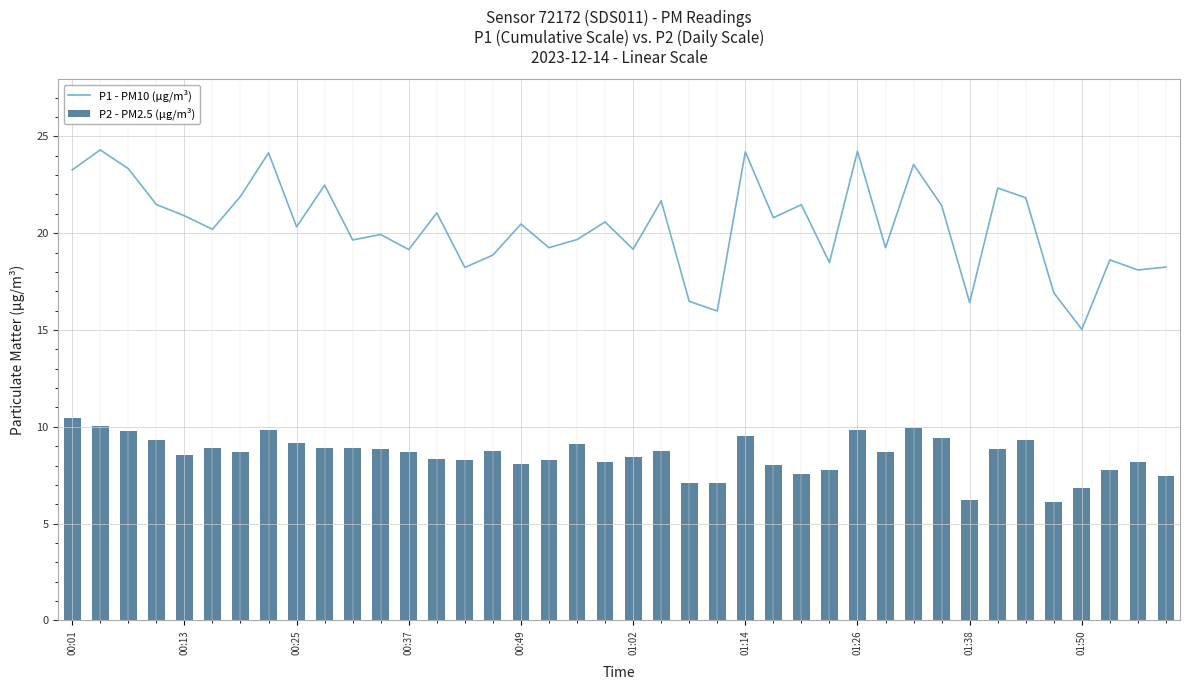

What is the difference between the second highest and minimum values in the P2 - PM2.5 (µg/m³) series?

3.9